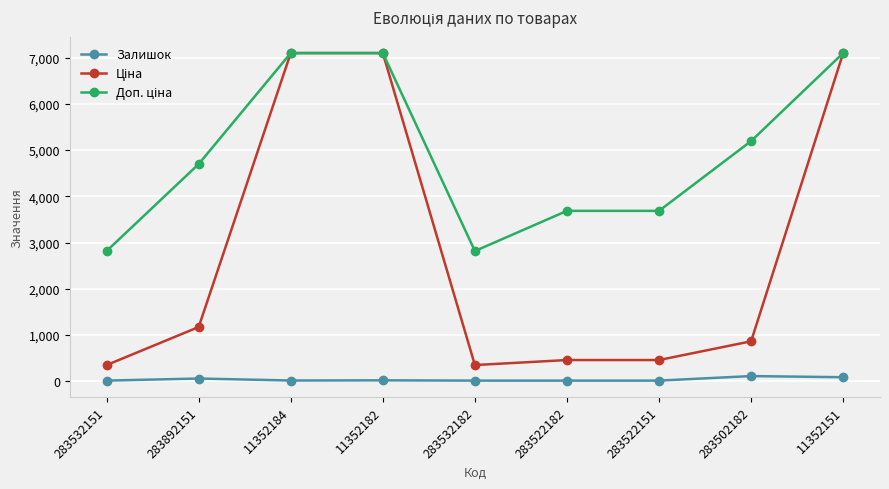

At how many categories does at least one series exceed 3972?

5